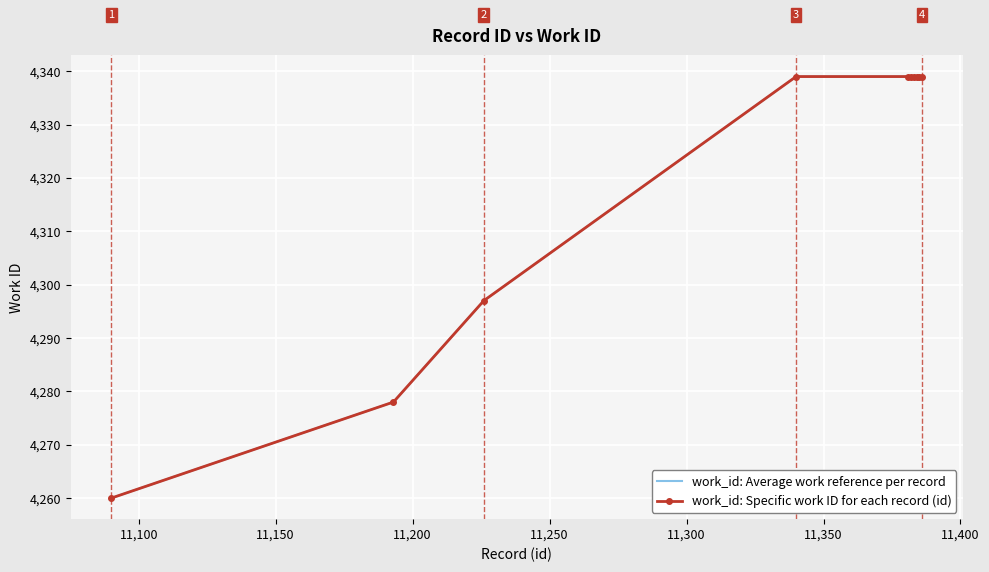

List the series in order of their peak value, lowest first.

work_id: Average work reference per record, work_id: Specific work ID for each record (id)